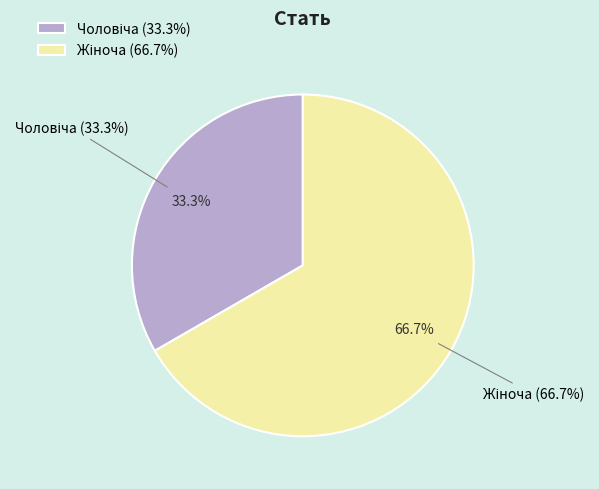

What is the largest slice in the pie chart?

Жіноча